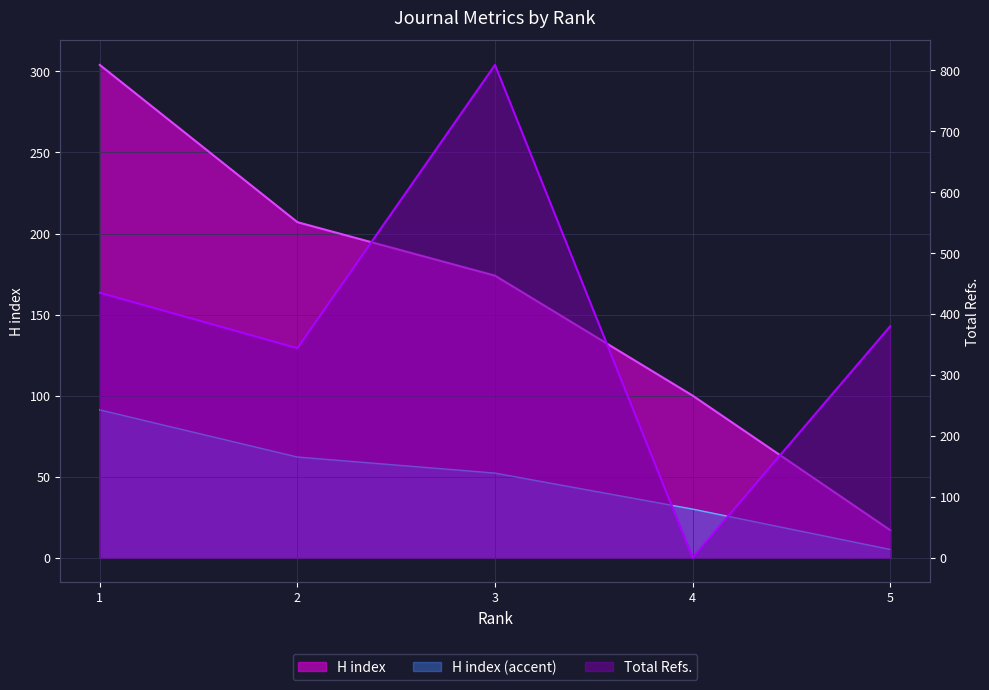

Which series has the widest spread of values?

Total Refs.